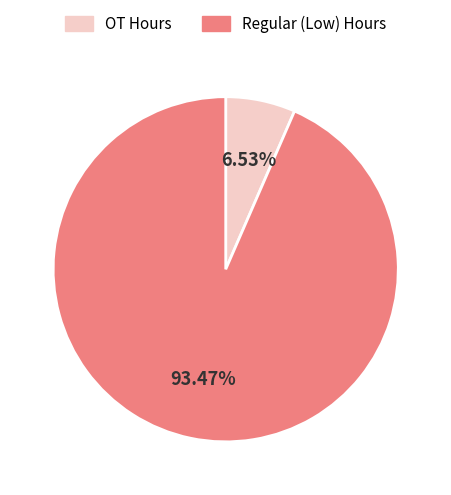

What is the largest slice in the pie chart?

Regular (Low) Hours